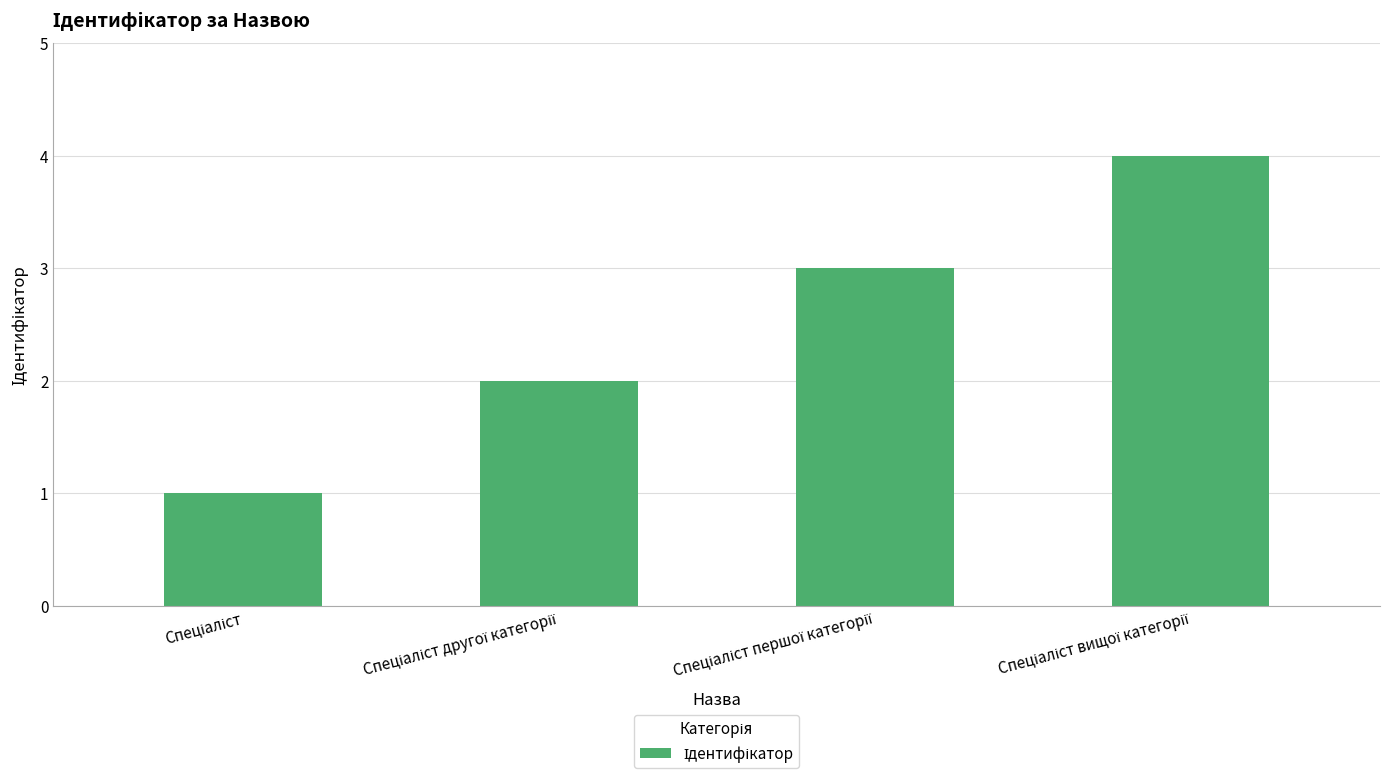

What is the sum of all values?

10